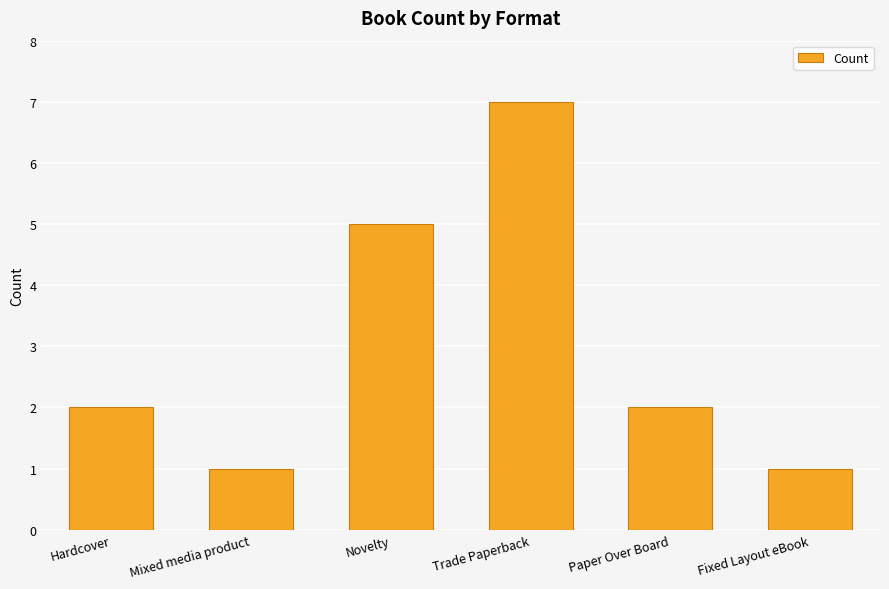

What is the difference between the maximum and minimum values?

6